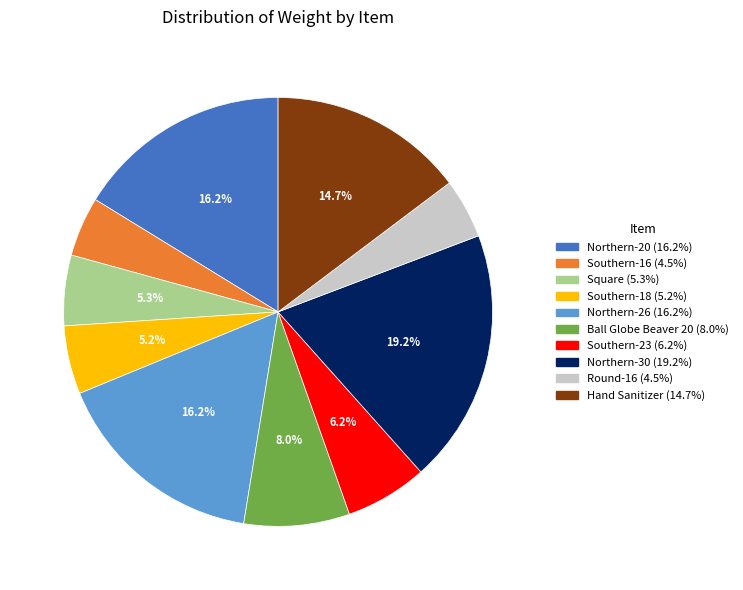

Count the number of slices in the pie.

10